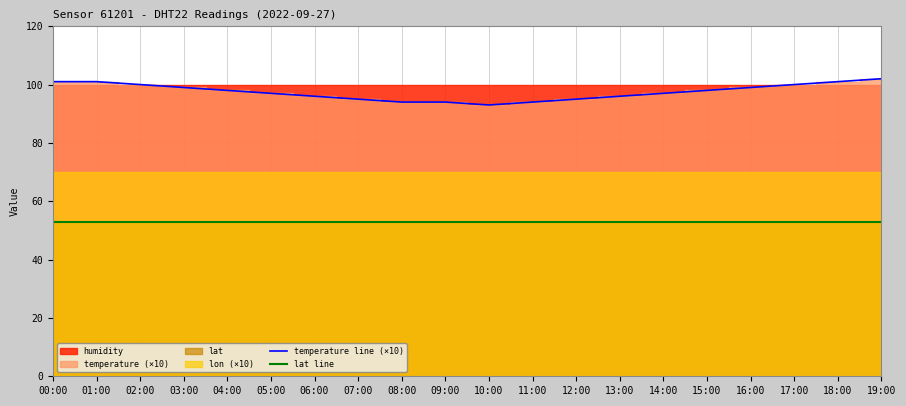

Reading left to right, transcribe all the data shown in this chart.

temperature line (×10): 00:00=101.0	01:00=101.0	02:00=100.0	03:00=99.0	04:00=98.0	05:00=97.0	06:00=96.0	07:00=95.0	08:00=94.0	09:00=94.0	10:00=93.0	11:00=94.0	12:00=95.0	13:00=96.0	14:00=97.0	15:00=98.0	16:00=99.0	17:00=100.0	18:00=101.0	19:00=102.0
lat line: 00:00=52.9	01:00=52.9	02:00=52.9	03:00=52.9	04:00=52.9	05:00=52.9	06:00=52.9	07:00=52.9	08:00=52.9	09:00=52.9	10:00=52.9	11:00=52.9	12:00=52.9	13:00=52.9	14:00=52.9	15:00=52.9	16:00=52.9	17:00=52.9	18:00=52.9	19:00=52.9